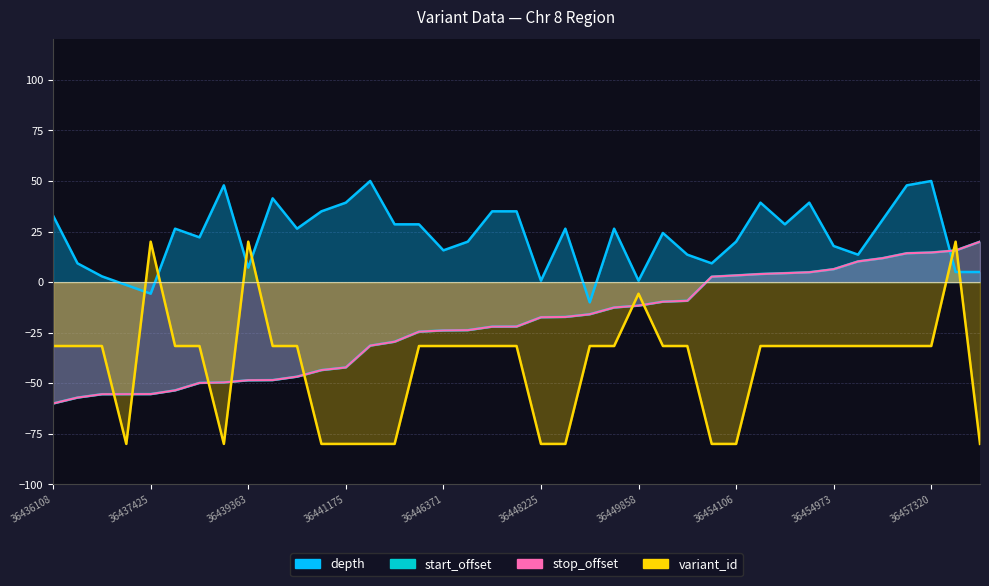

Is it true that depth equals 13.0 at 36444239?

False